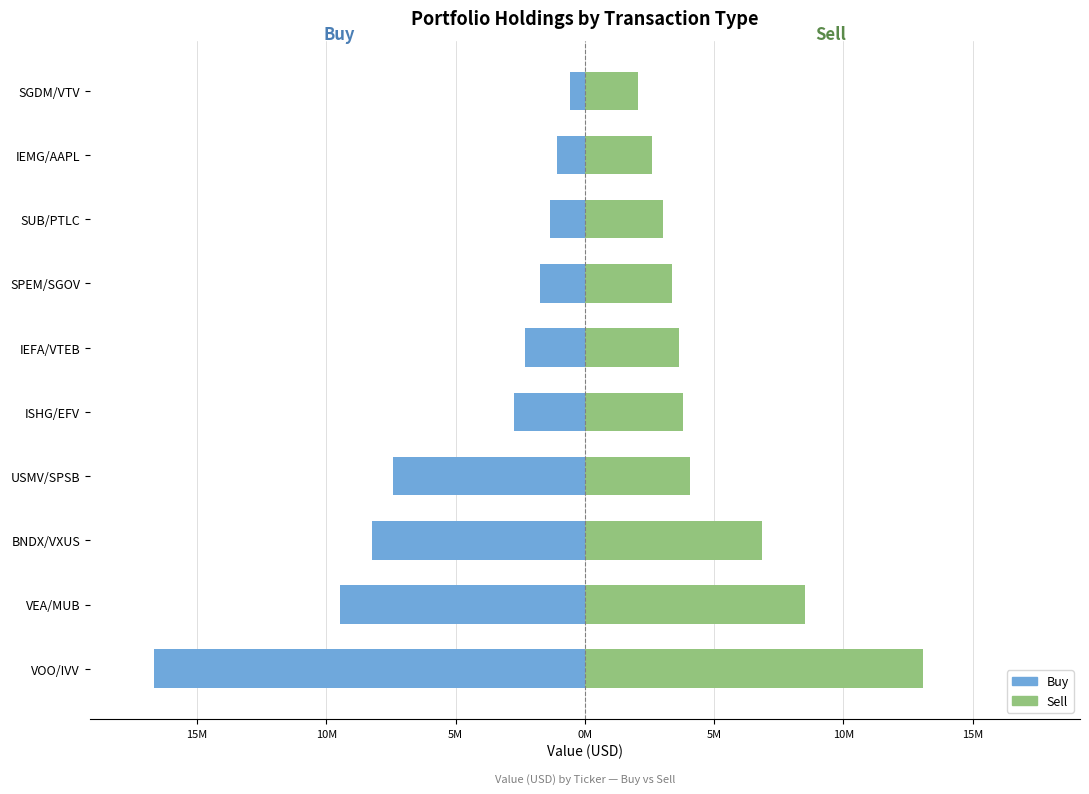

What is the difference between the second highest and second lowest values in the Sell series?

5.9